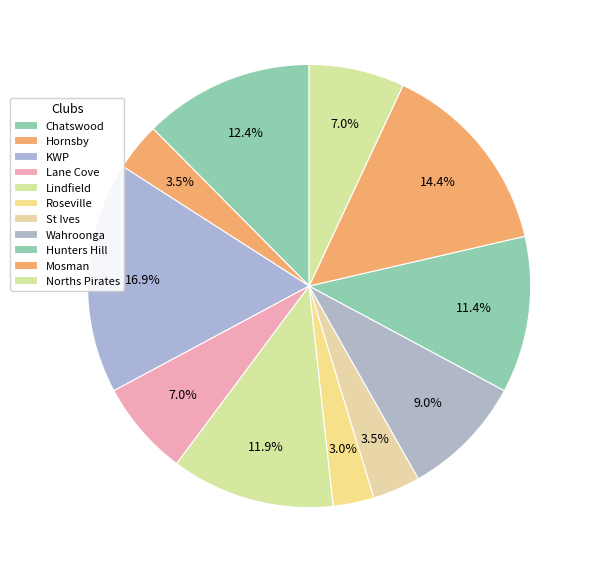

Do Lane Cove and Lindfield together represent more than half of the pie?

No